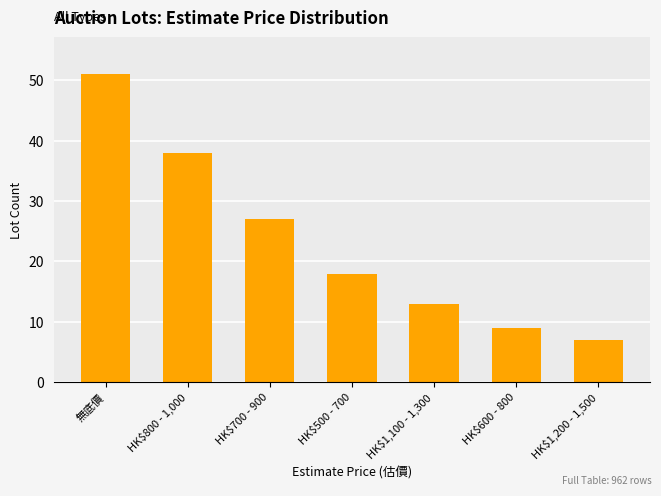

What position from the right is HK$1,100 - 1,300?

3